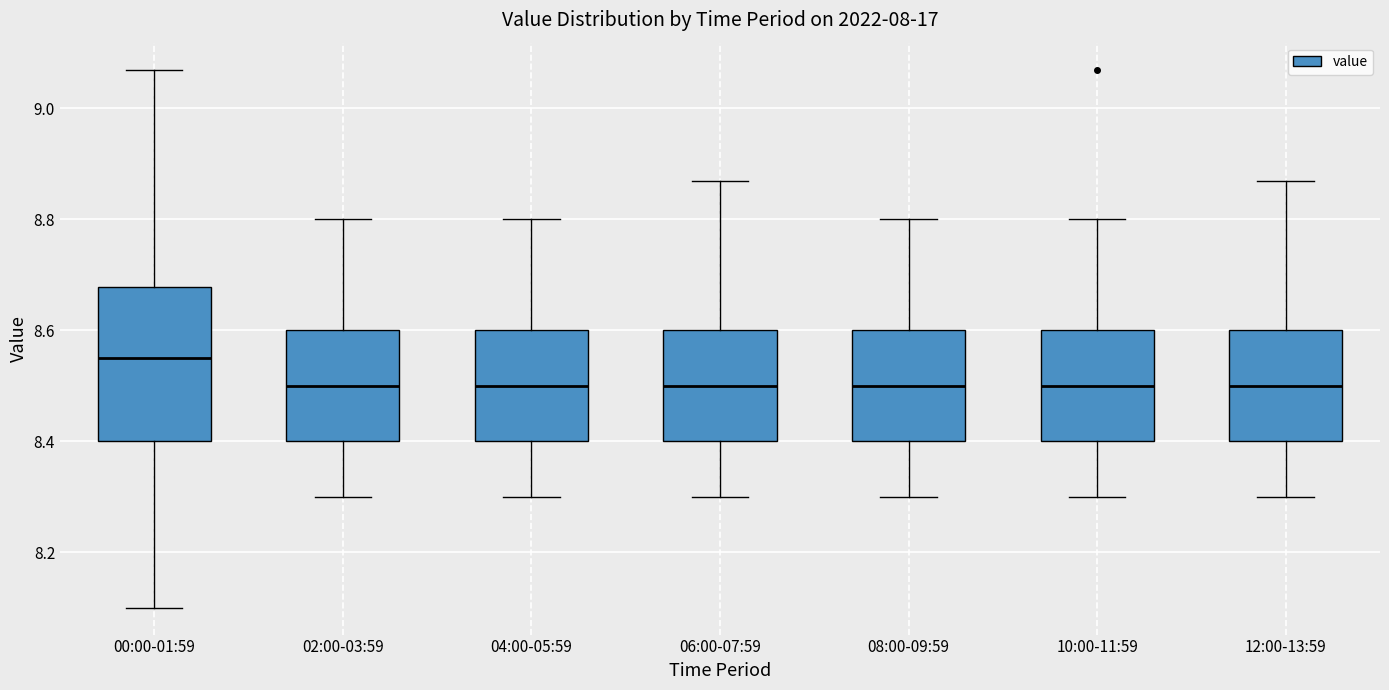

Reading left to right, transcribe this box plot: for each box, give where its median line is, the range the box spans, and where its two whiskers end, as read against the y-axis. The values are not printed on the chart, so give them approximately, as read against the axis.

00:00-01:59: median 8.56, box 8.40 to 8.68, whiskers 8.10 to 9.08
02:00-03:59: median 8.50, box 8.40 to 8.60, whiskers 8.30 to 8.80
04:00-05:59: median 8.50, box 8.40 to 8.60, whiskers 8.30 to 8.80
06:00-07:59: median 8.50, box 8.40 to 8.60, whiskers 8.30 to 8.88
08:00-09:59: median 8.50, box 8.40 to 8.60, whiskers 8.30 to 8.80
10:00-11:59: median 8.50, box 8.40 to 8.60, whiskers 8.30 to 8.80
12:00-13:59: median 8.50, box 8.40 to 8.60, whiskers 8.30 to 8.88